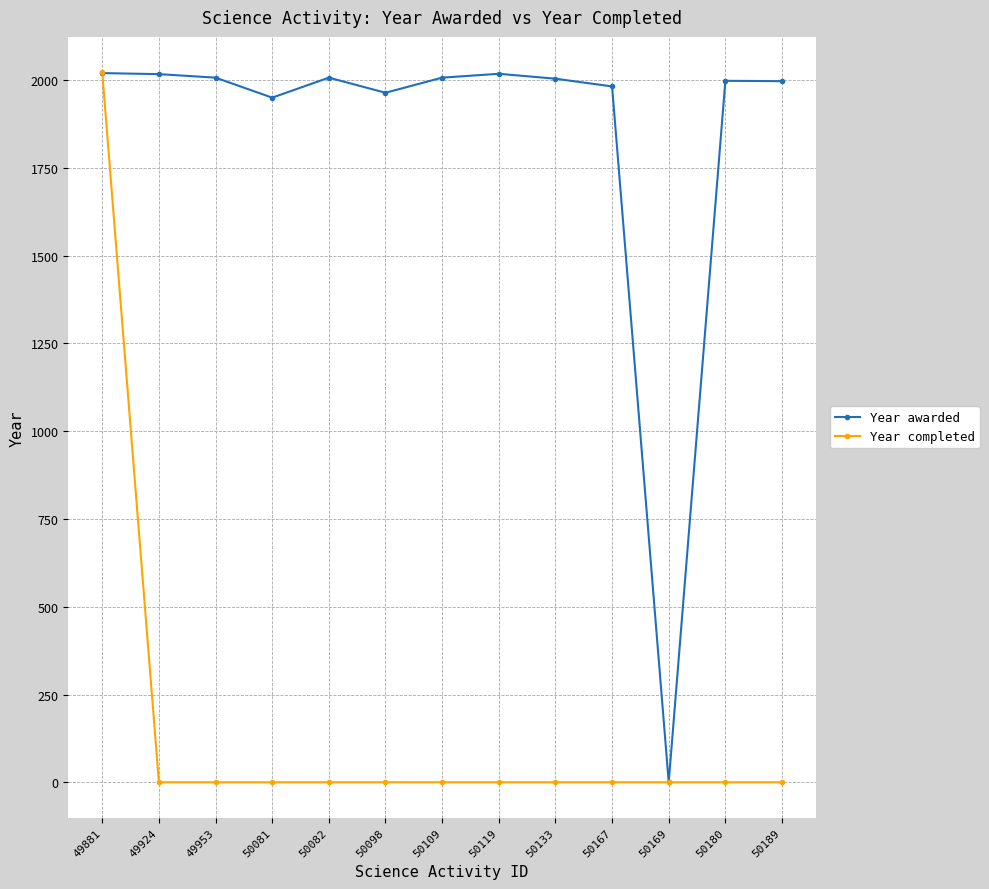

What is the spread (max minus min) of values at 50109?

2007